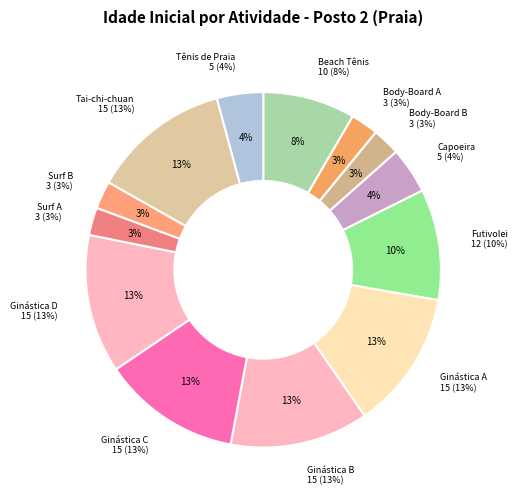

Is there any slice that represents more than half of the pie?

No